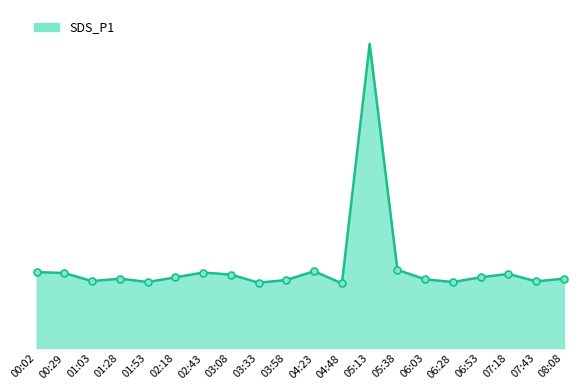

Approximately how many times larger is the value at 04:23 compared to 07:18?

1.0